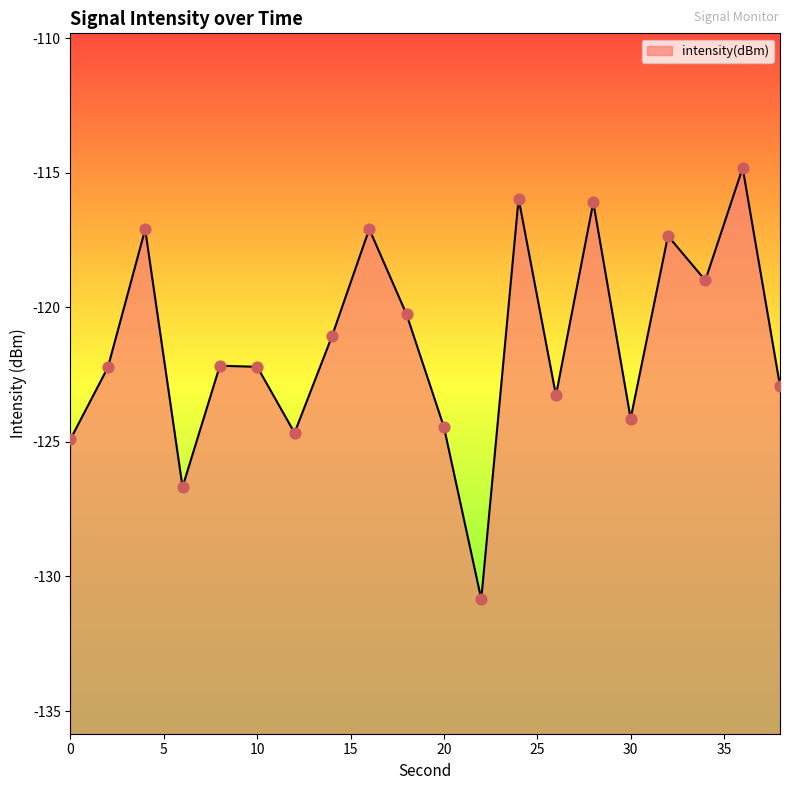

Between 6 and 4, which is larger?

4